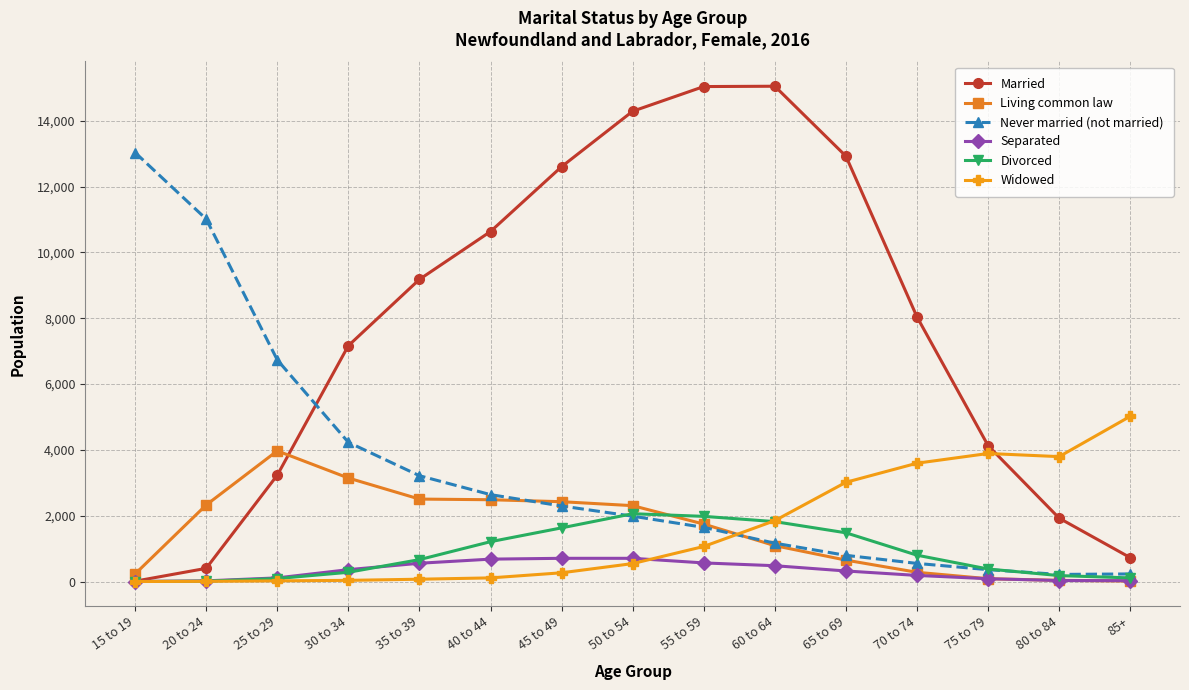

What is the value of the Divorced point at the 14th from the left?

180